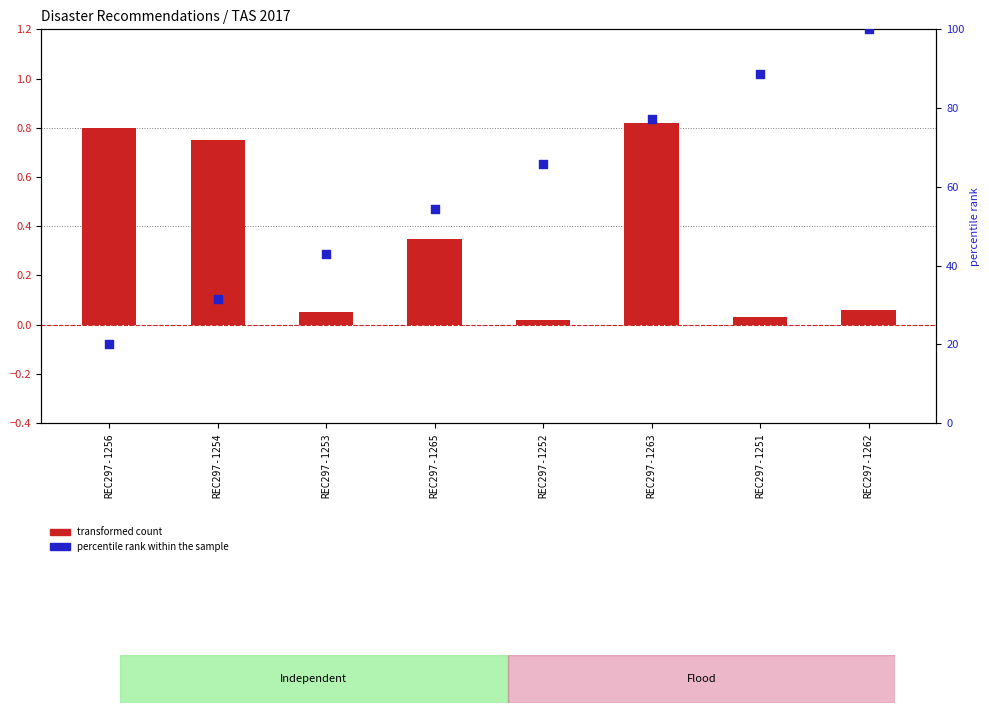

At which category is the sum across all series the highest?

REC297-1262